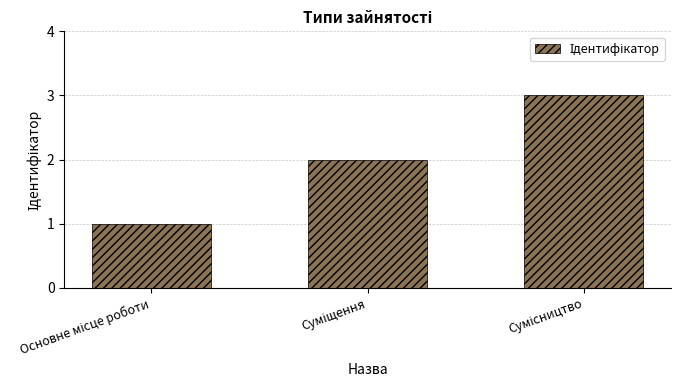

What is the greatest value displayed?

3